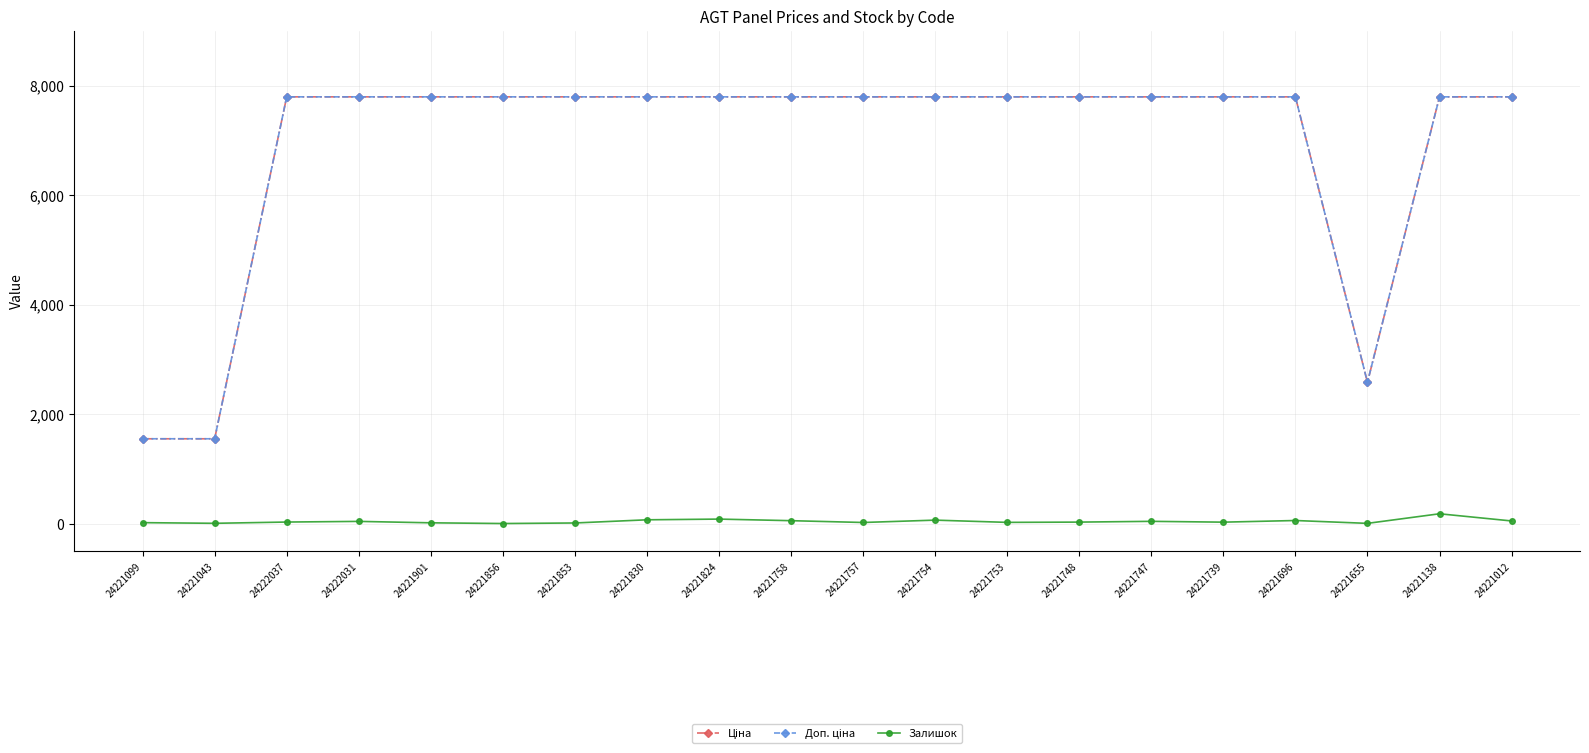

At how many categories does at least one series exceed 4984?

17